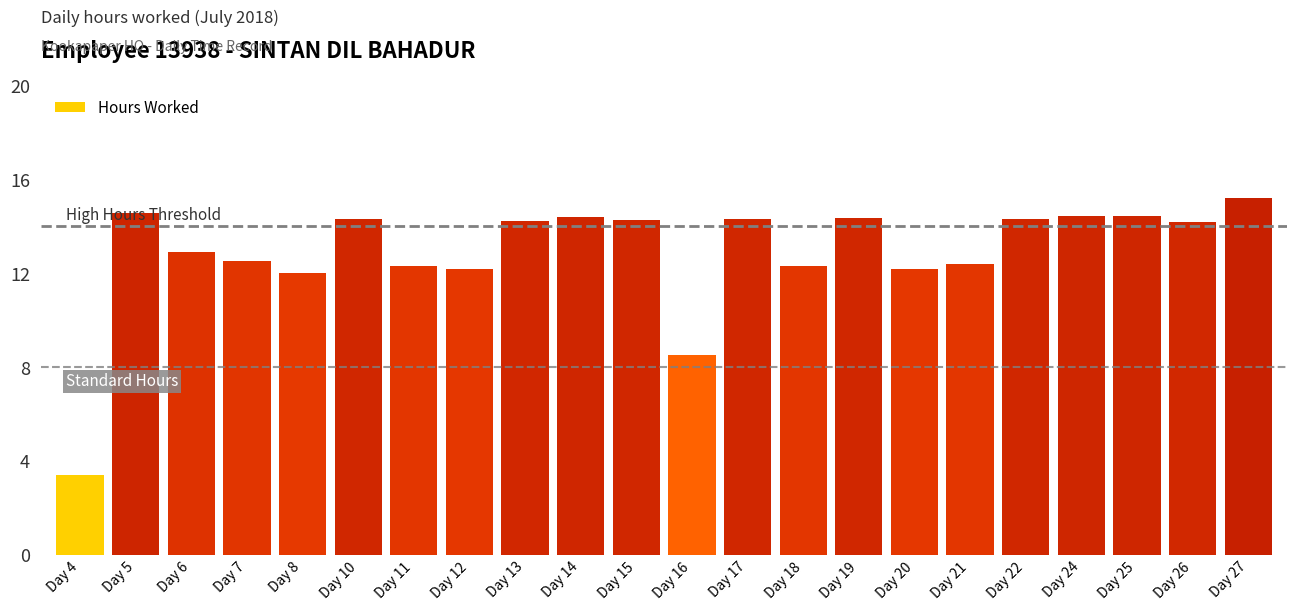

Does the chart contain any negative values?

No